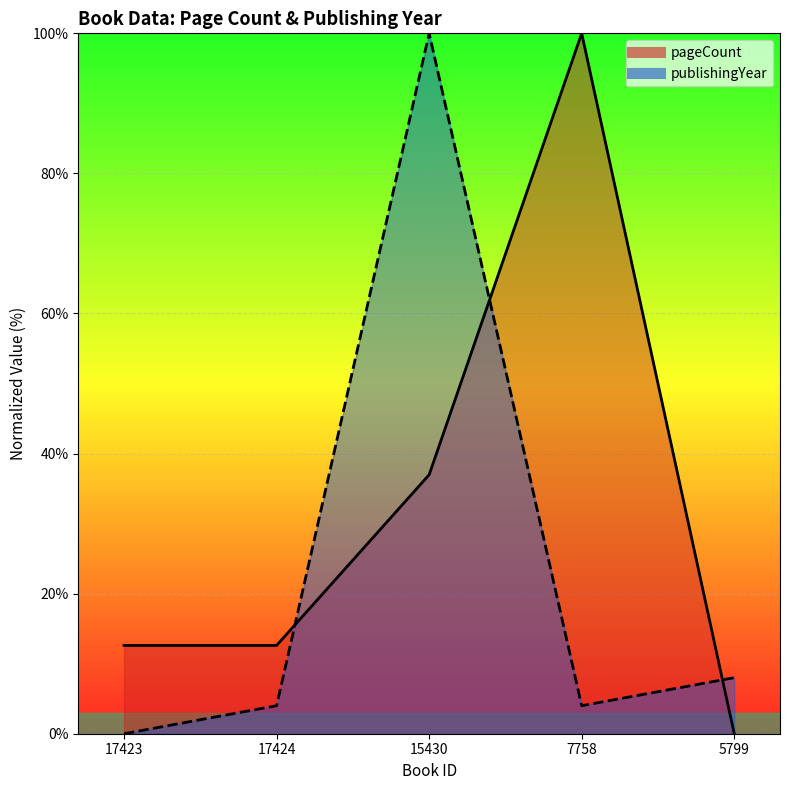

Reading right to left, list all the values displayed in this chart.

pageCount: 0.0	100.0	37.0	12.6	12.6
publishingYear: 8.0	4.0	100.0	4.0	0.0